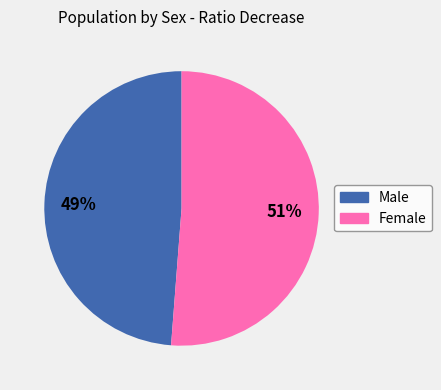

What percentage is the Male slice, to the nearest percent?

49%